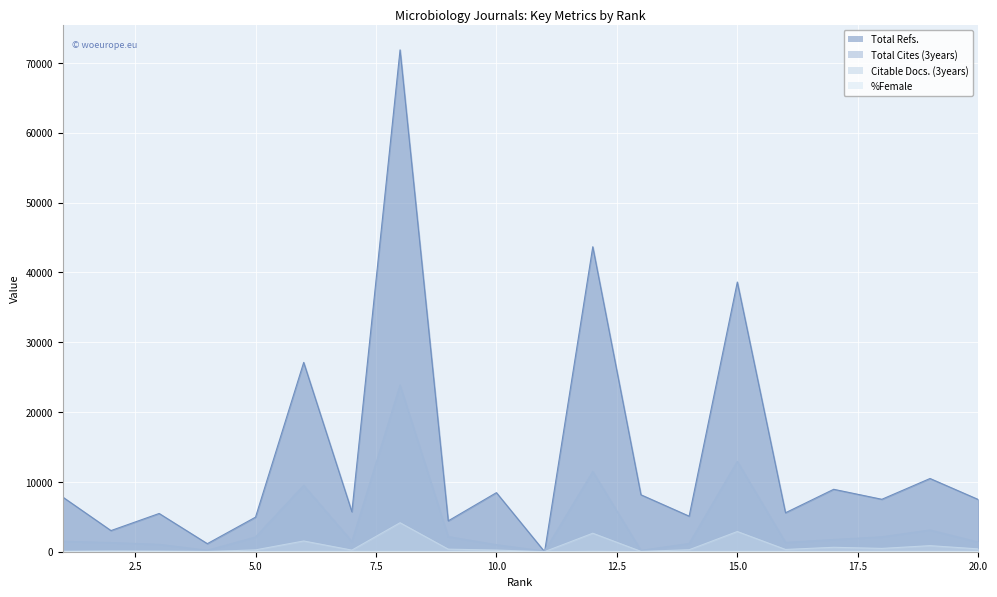

Where is Total Refs. nearest to the value 35929?

15